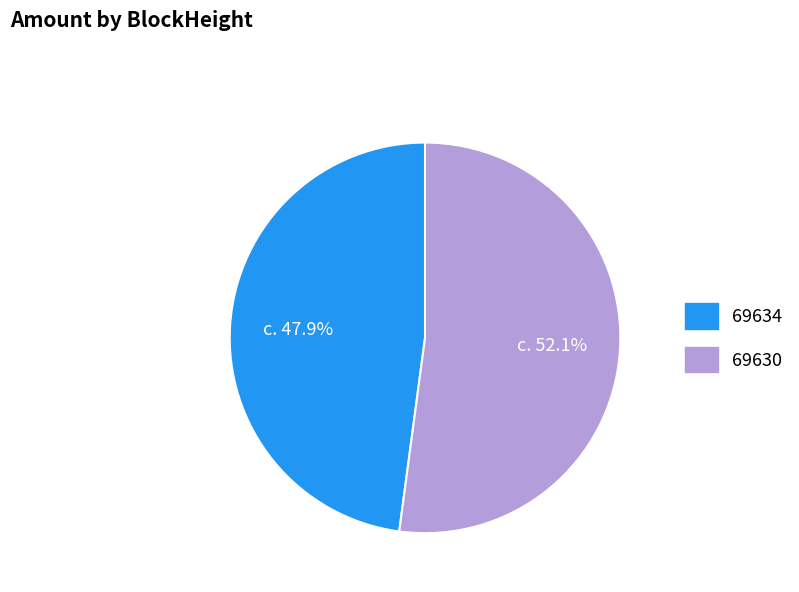

What percentage do 69630 and 69634 together represent?

100.0%